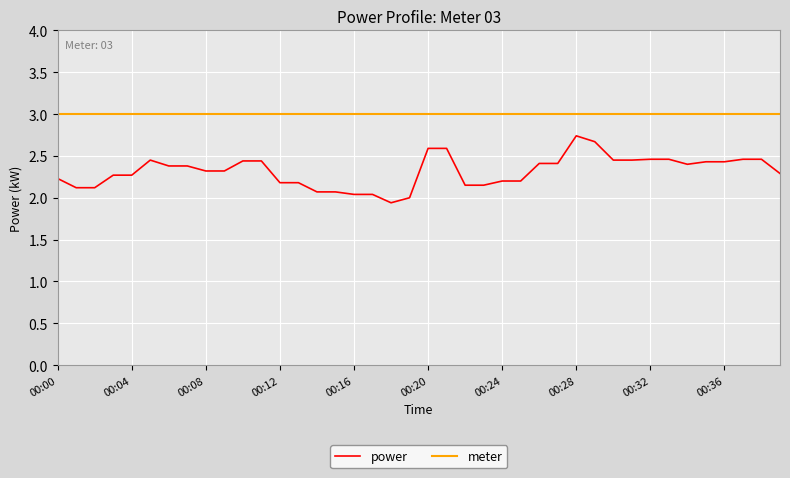

How many lines are shown in the chart?

2